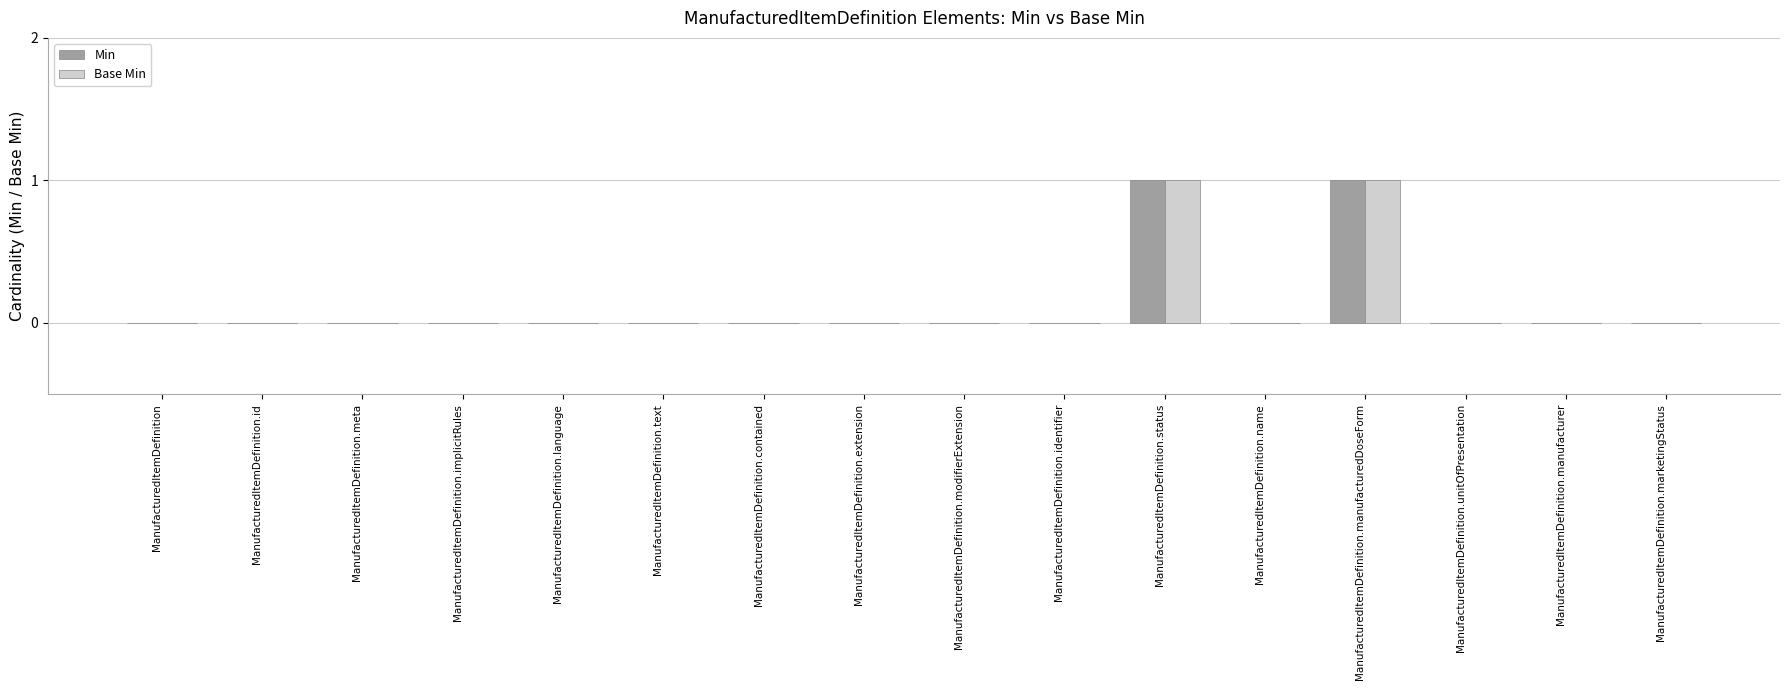

How many Base Min values are between 0 and 1?

16